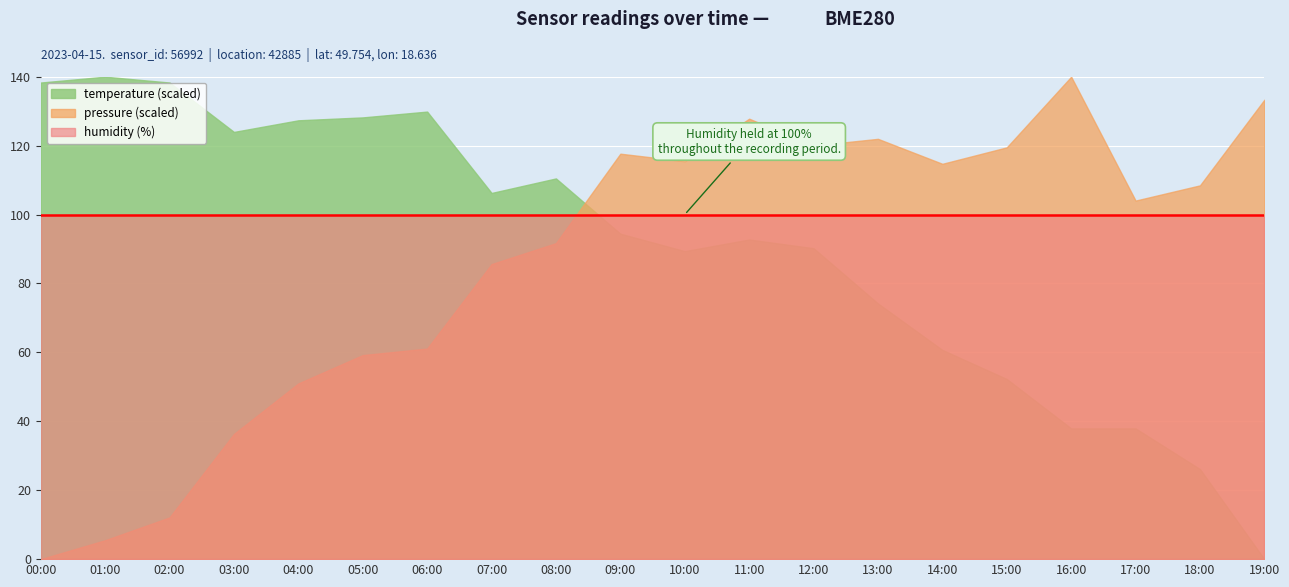

What is the label of the 2nd point from the left?

01:00